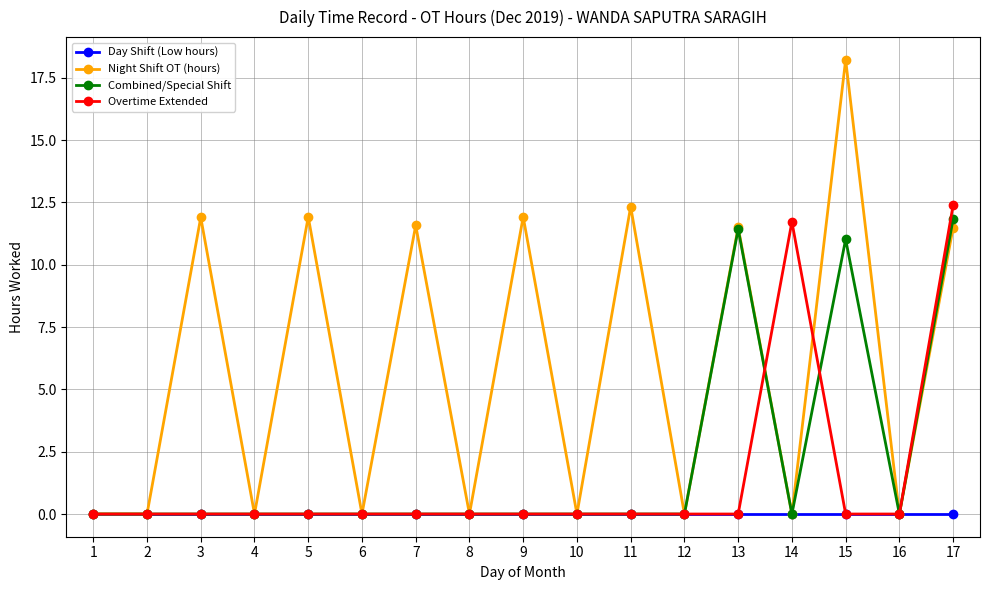

What are all the series names shown in the legend?

Day Shift (Low hours), Night Shift OT (hours), Combined/Special Shift, Overtime Extended